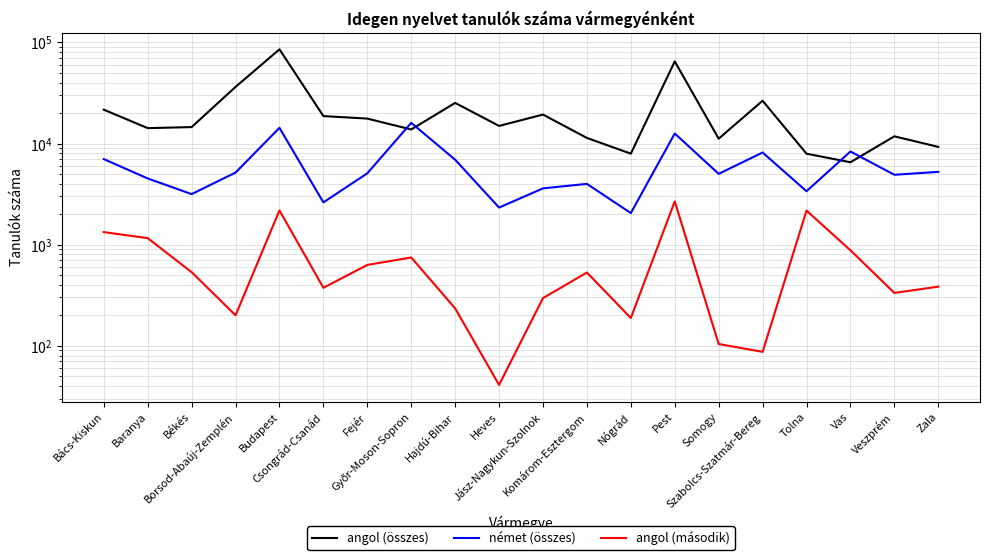

What is the sum of all angol (második) values?

15079